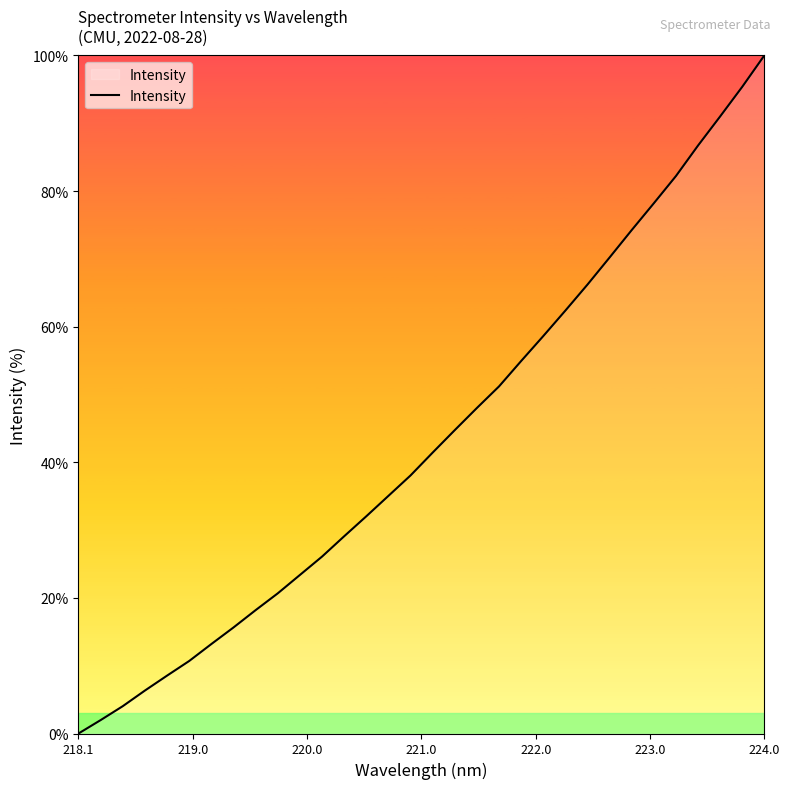

What is the difference between the maximum and minimum values?

100.0